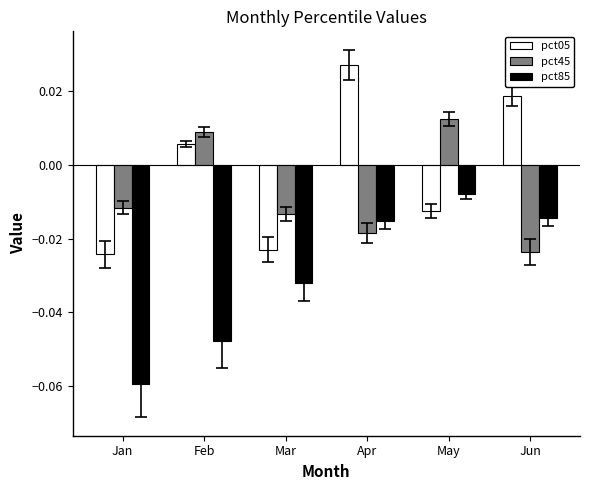

List the series in order of their overall mean, highest first.

pct05, pct45, pct85